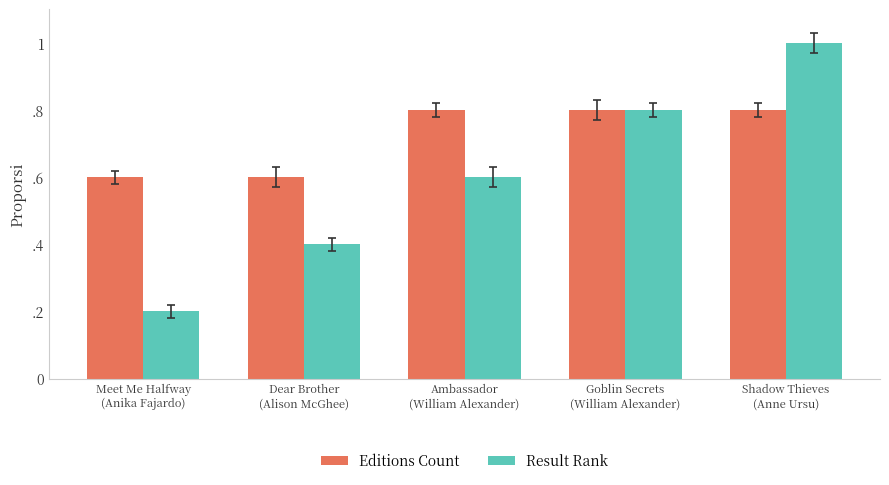

Between Shadow Thieves
(Anne Ursu) and Dear Brother
(Alison McGhee), which is larger?

Shadow Thieves
(Anne Ursu)